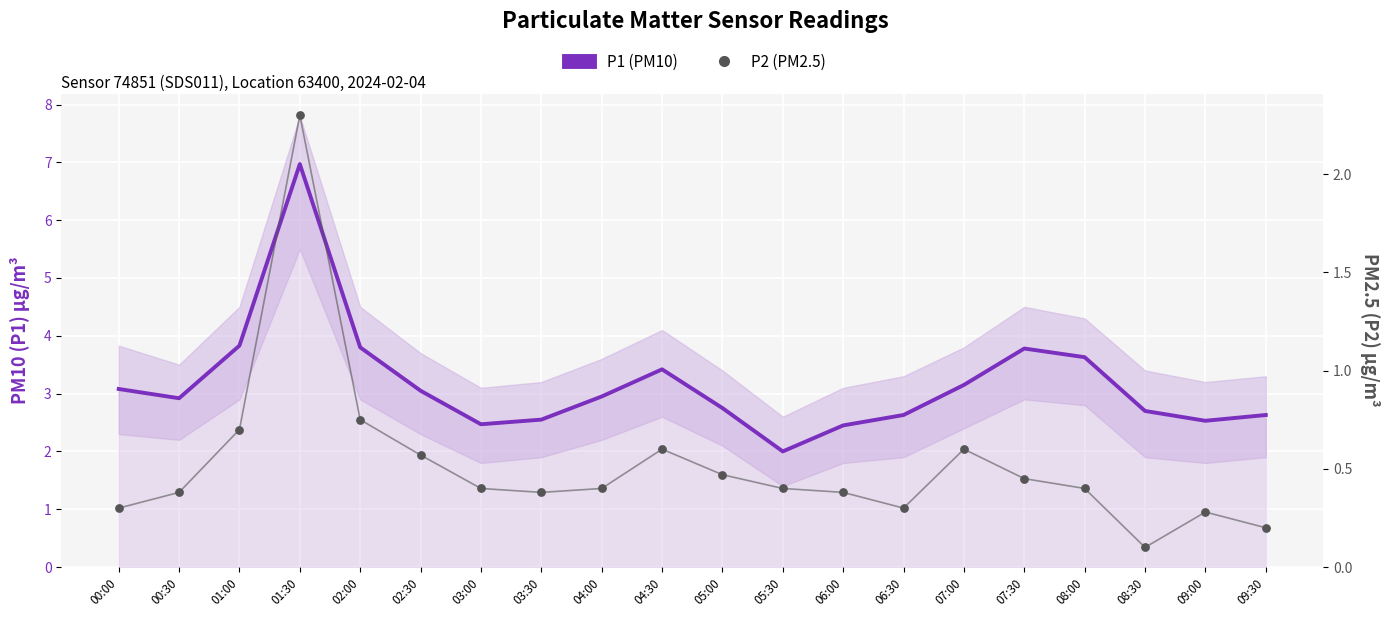

At how many categories does at least one series exceed 5?

1